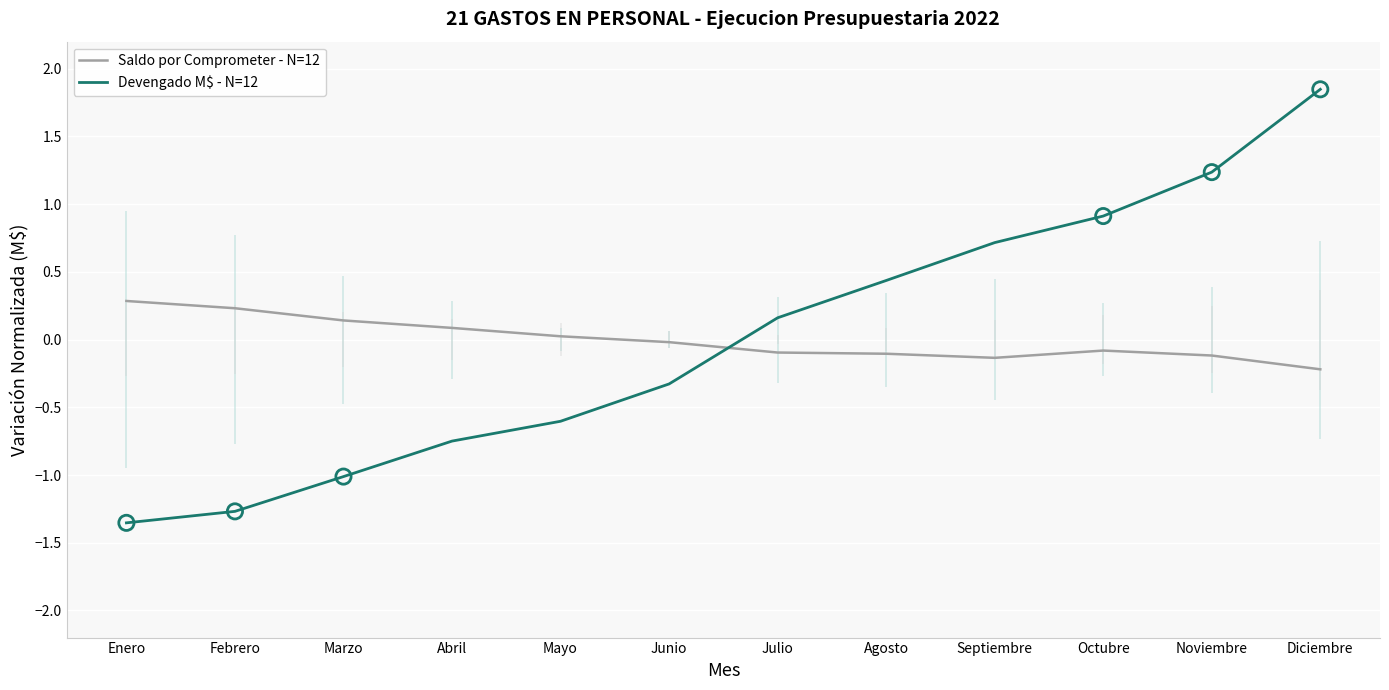

Which series has the widest spread of Y values?

Devengado M$ - N=12